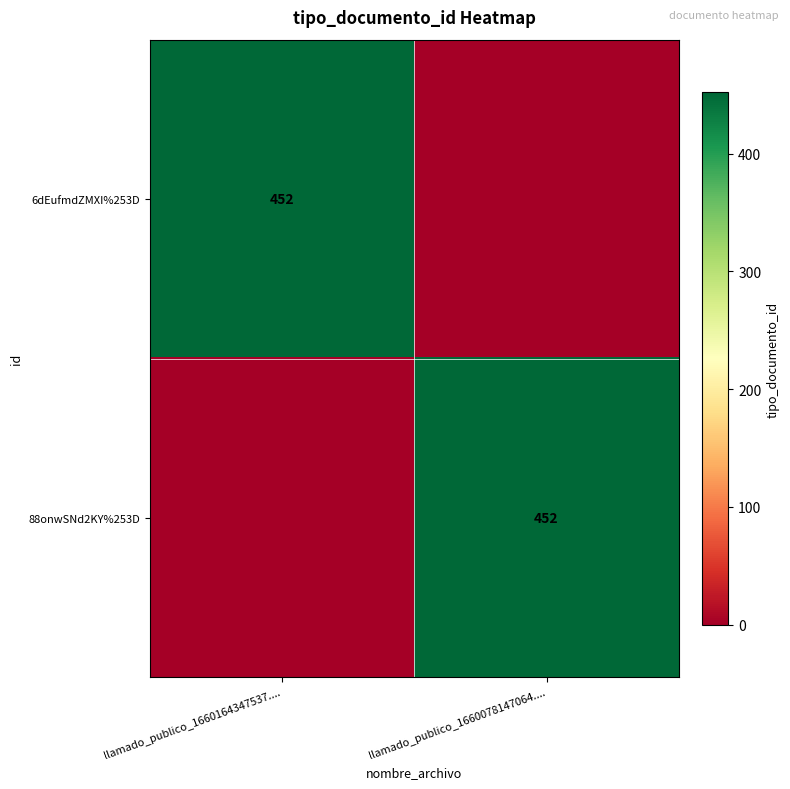

Which label corresponds to the largest value in the chart?

llamado_publico_1660164347537....